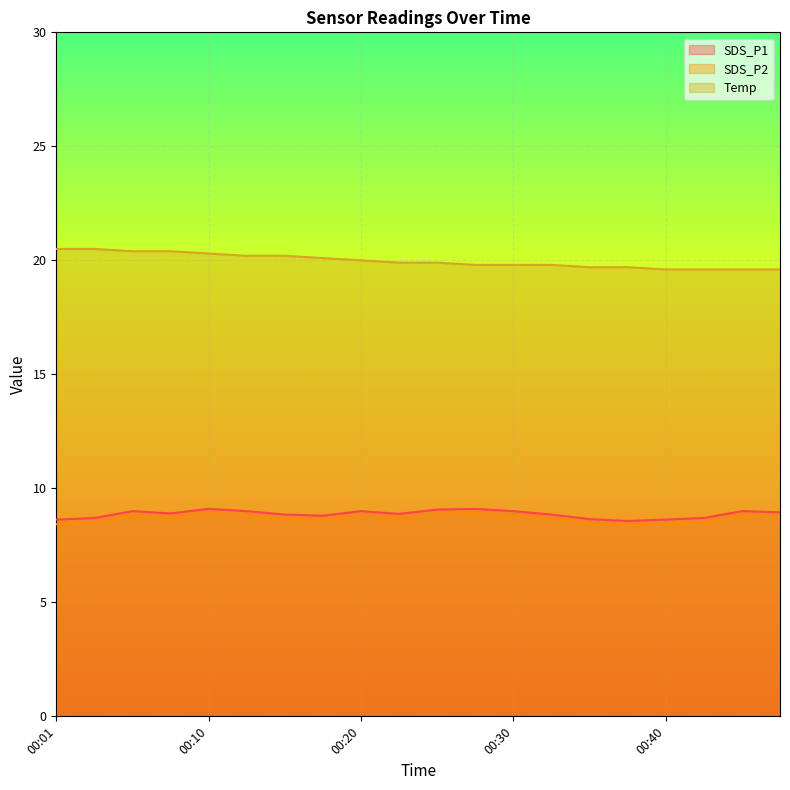

How many interior local valleys does the SDS_P2 series have?

4